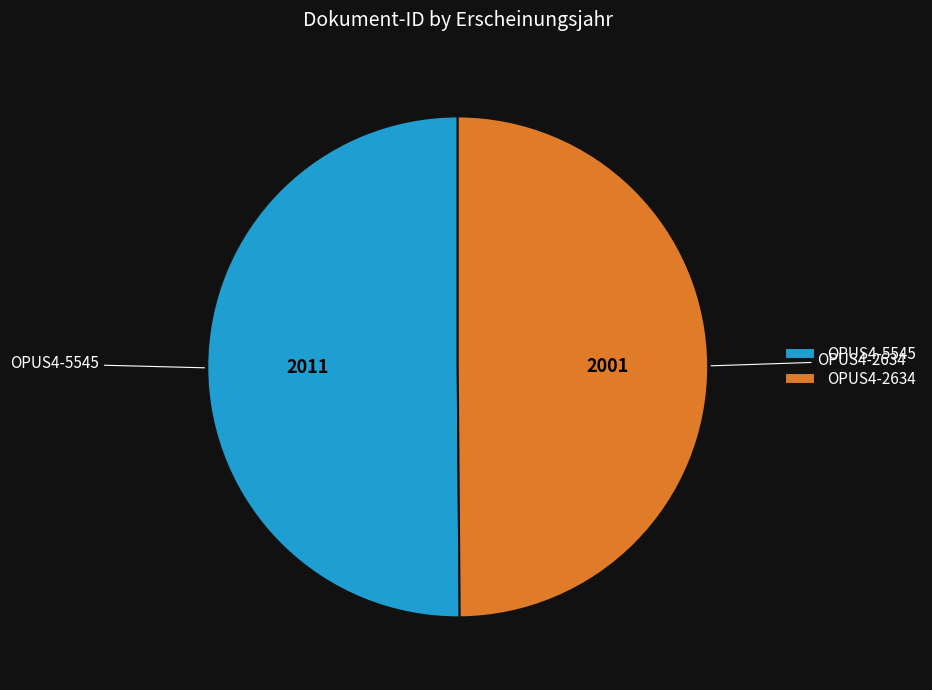

Is the sum of OPUS4-5545 and OPUS4-2634 greater than half?

Yes